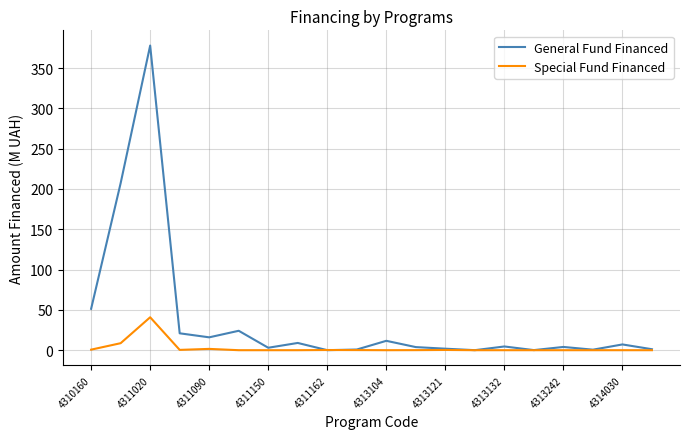

Rank the series by their average value, from lowest to highest.

Special Fund Financed, General Fund Financed